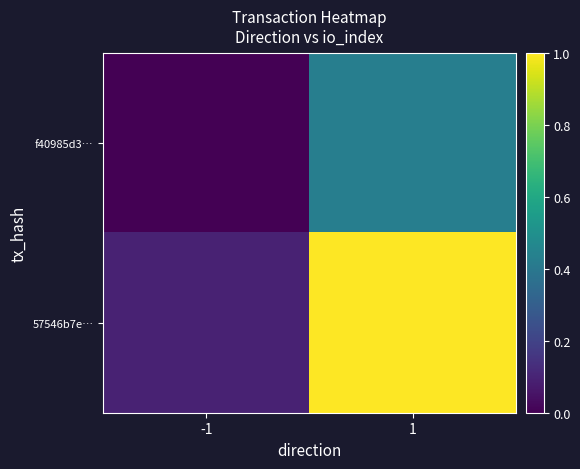

Reading left to right, what are all the values shown in this chart?

f40985d3…: -1=0.0	1=0.4
57546b7e…: -1=0.1	1=1.0